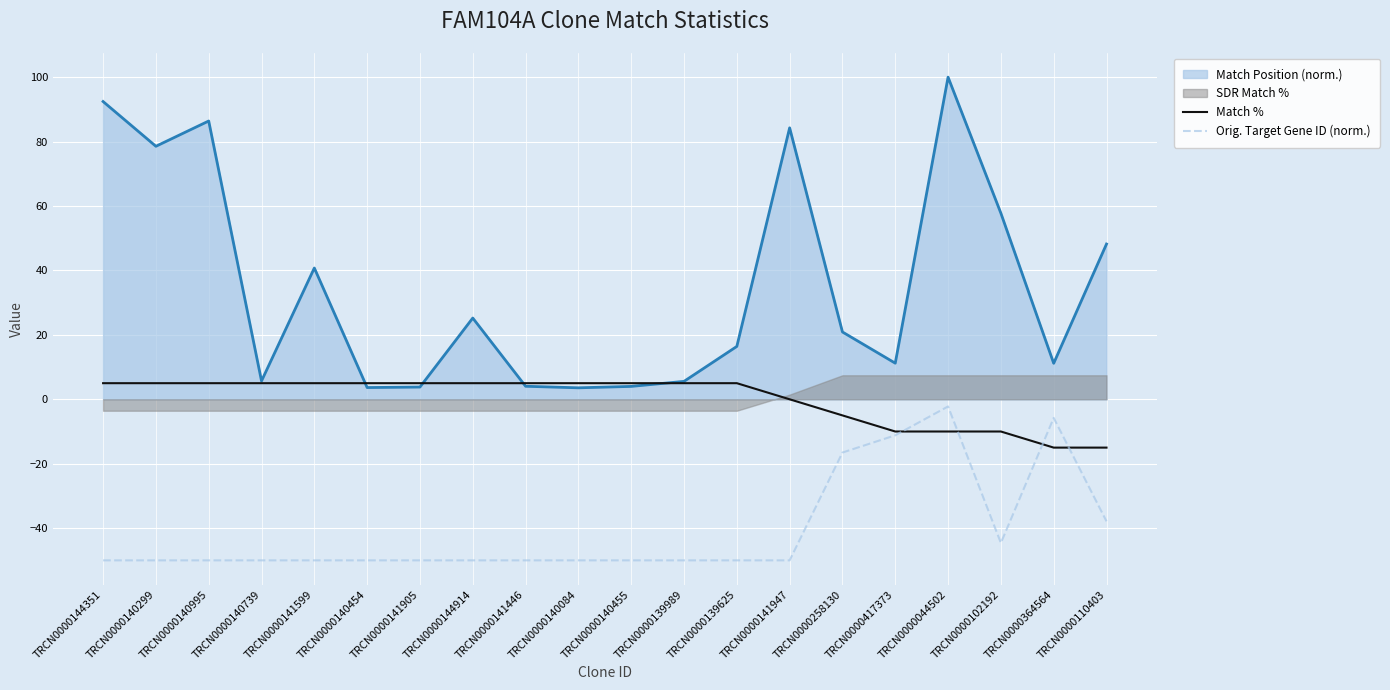

The Orig. Target Gene ID (norm.) series shows -14.8 at TRCN0000140995. True or false?

False